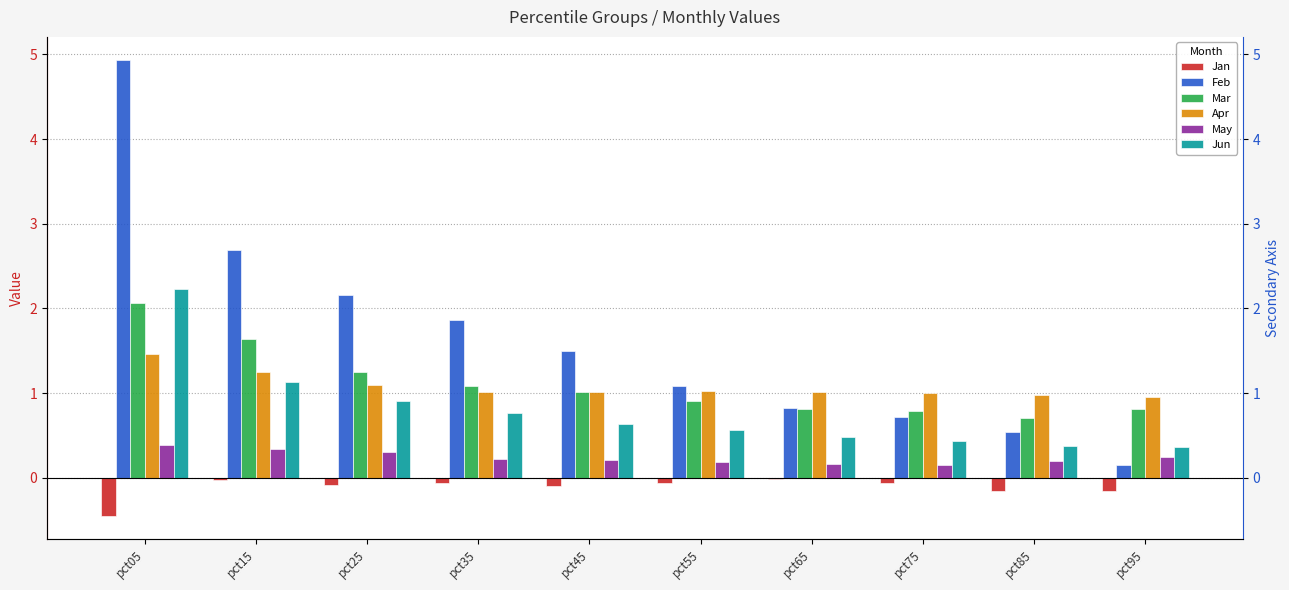

The value of Mar at pct15 is 1.6. True or false?

True